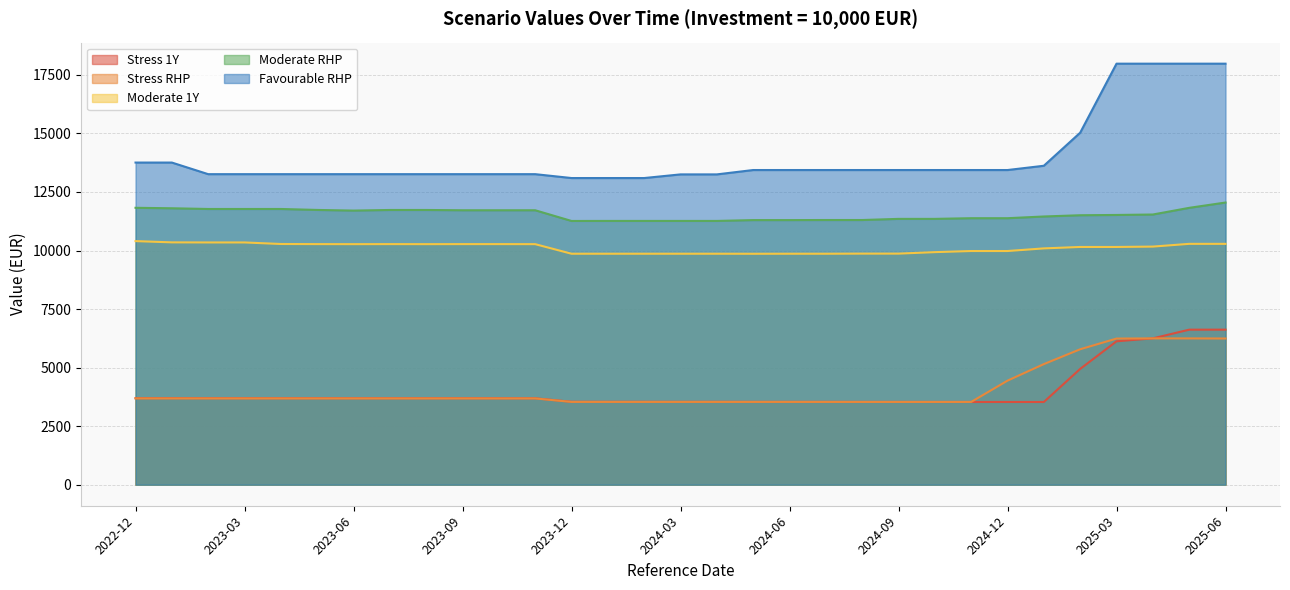

Which series has the widest spread of values?

Favourable_RHP_Value